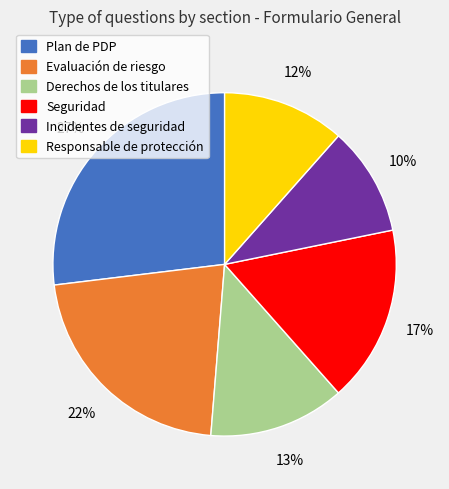

Do Derechos de los titulares and Seguridad together represent more than half of the pie?

No